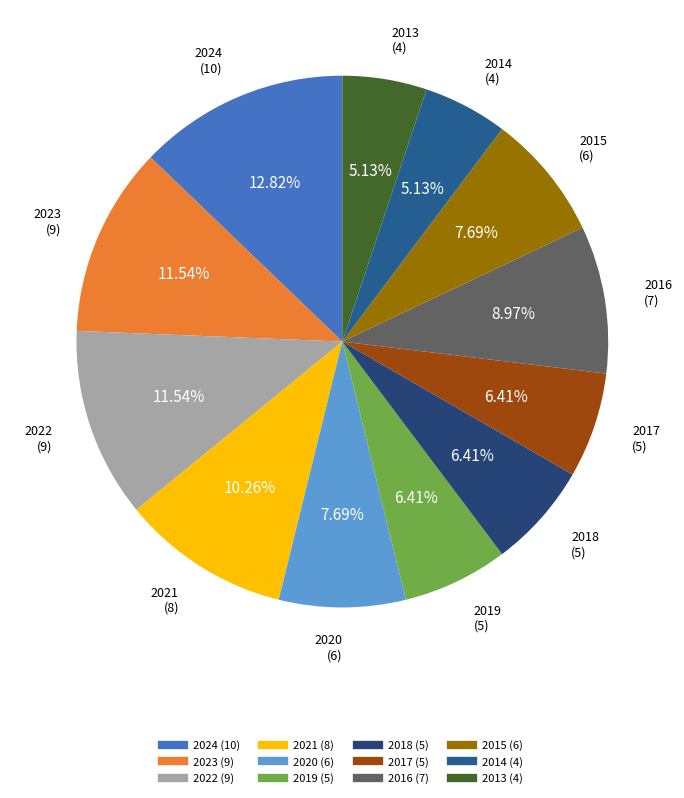

Approximately how many times larger is the value at 2020 compared to 2023?

0.7